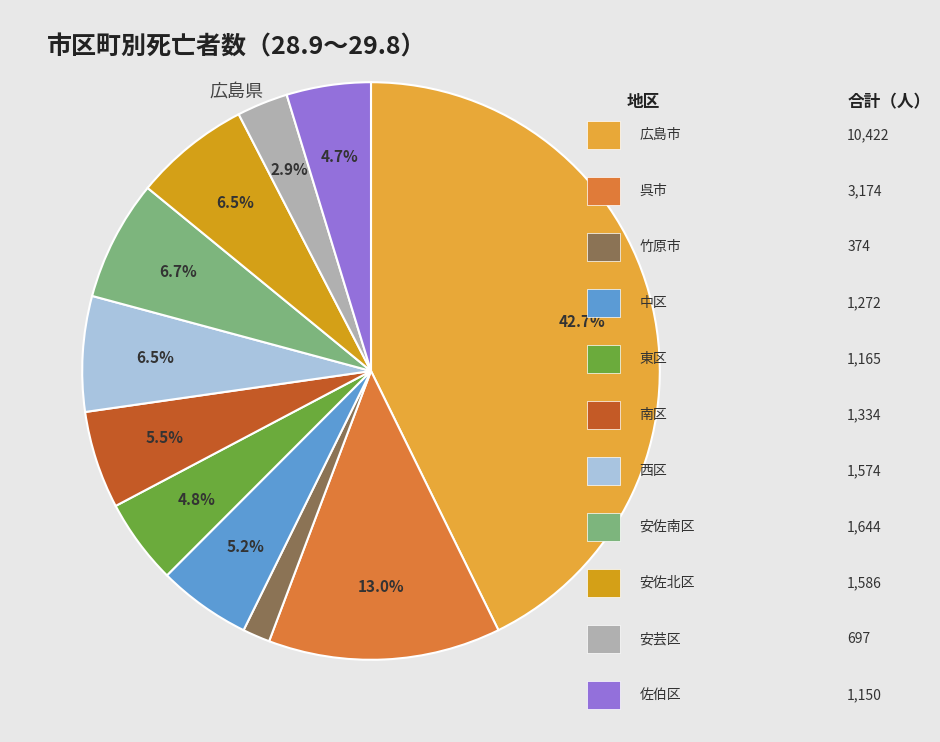

How many slices are in this pie chart?

11